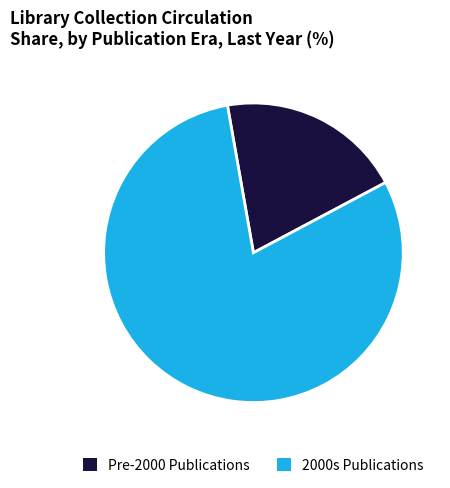

Which category has the biggest portion of the pie?

2000s Publications